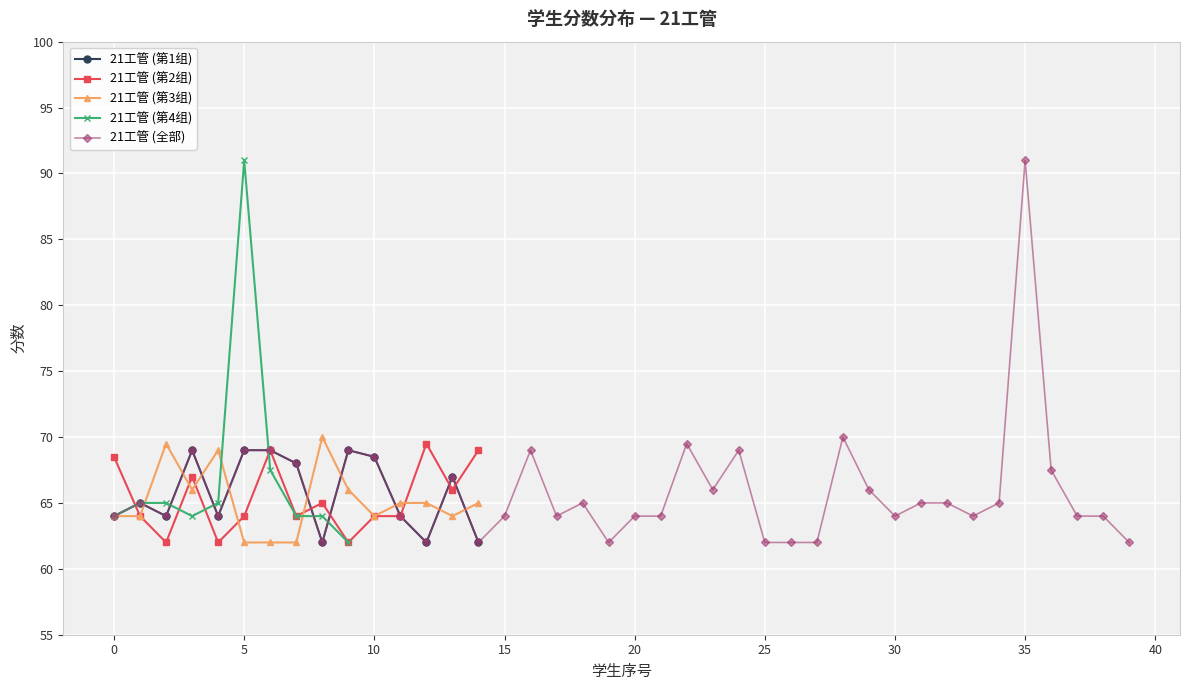

What is the sum of all values?

2636.5